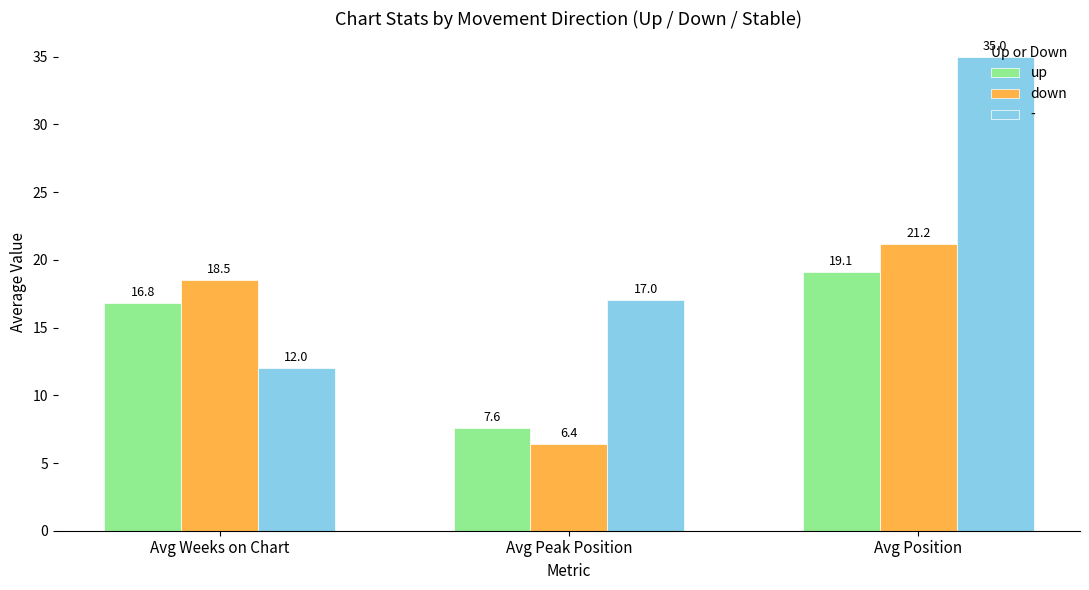

What is the label of the 3rd bar from the left?

Avg Position